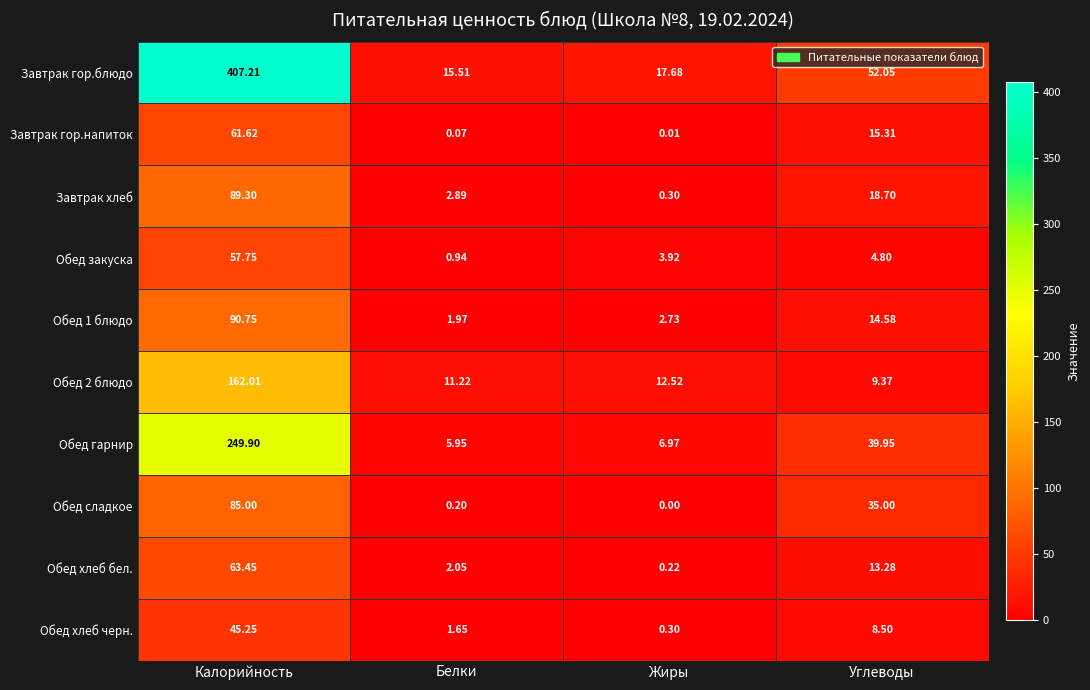

Which series has the largest total across all categories?

Завтрак гор.блюдо